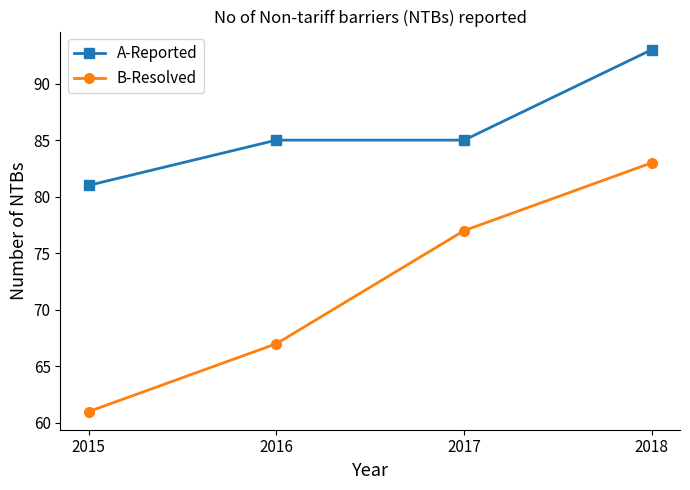

True or false: B-Resolved has more than 1 points higher than both neighbors.

False